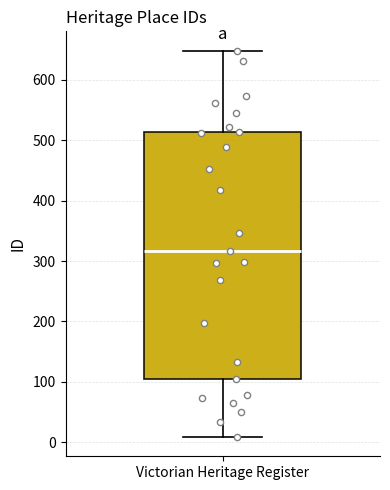

Read this box plot against the y-axis: the position of the median line, the range covered by the box, and the ends of both whiskers. The values are not printed on the chart, so give them approximately, as read against the axis.

median 320, box 110 to 510, whiskers 10 to 650